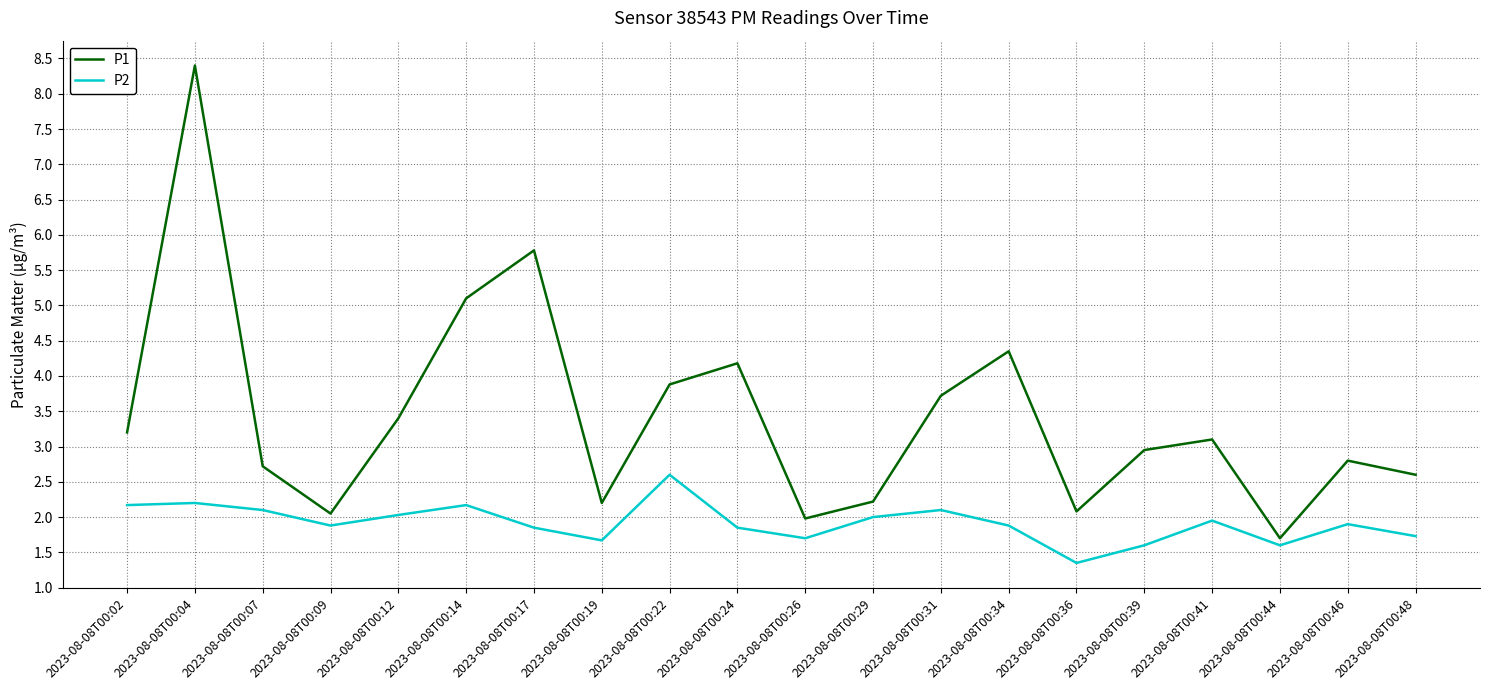

Which category has the lowest value across all series?

2023-08-08T00:36